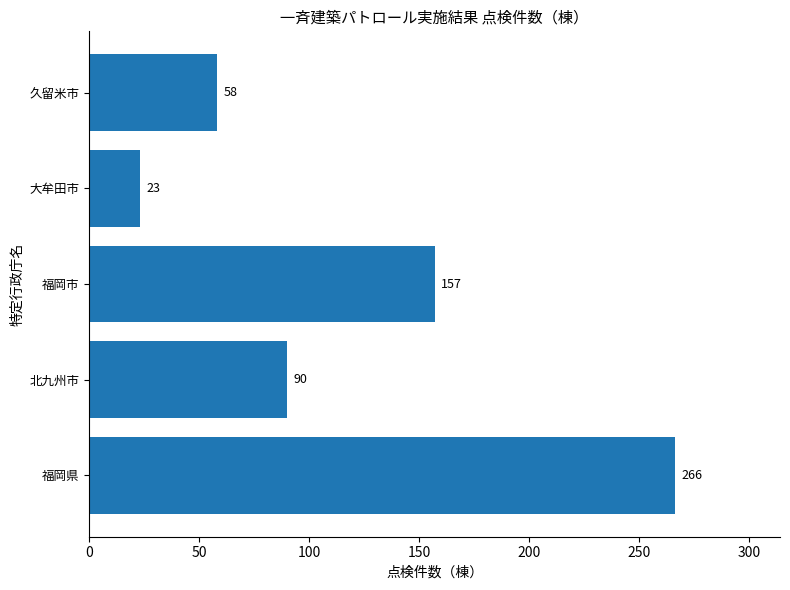

List the labels in order of value, largest first.

福岡県, 福岡市, 北九州市, 久留米市, 大牟田市